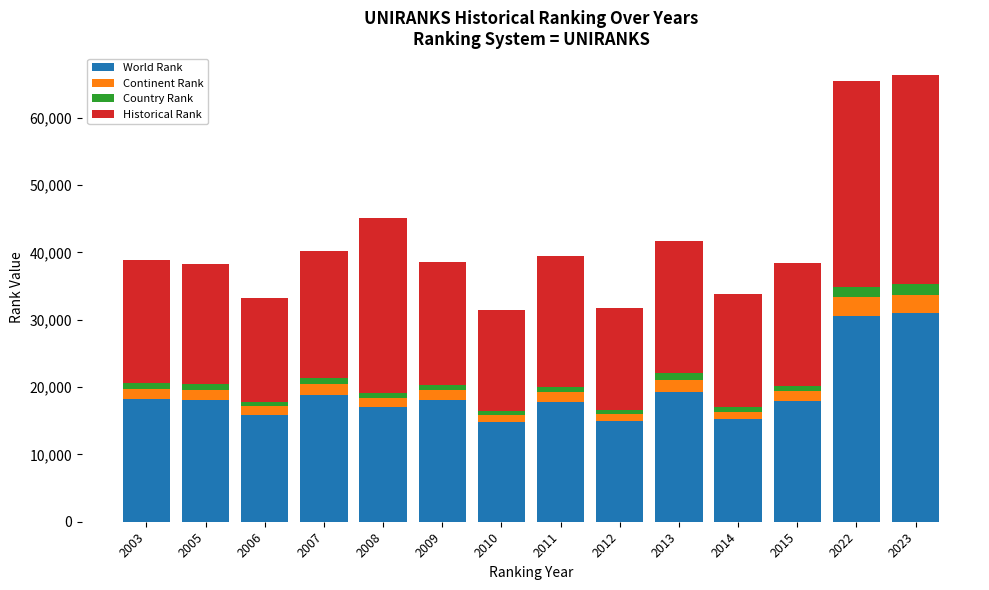

The World Rank series shows 46796 at 2022. True or false?

False